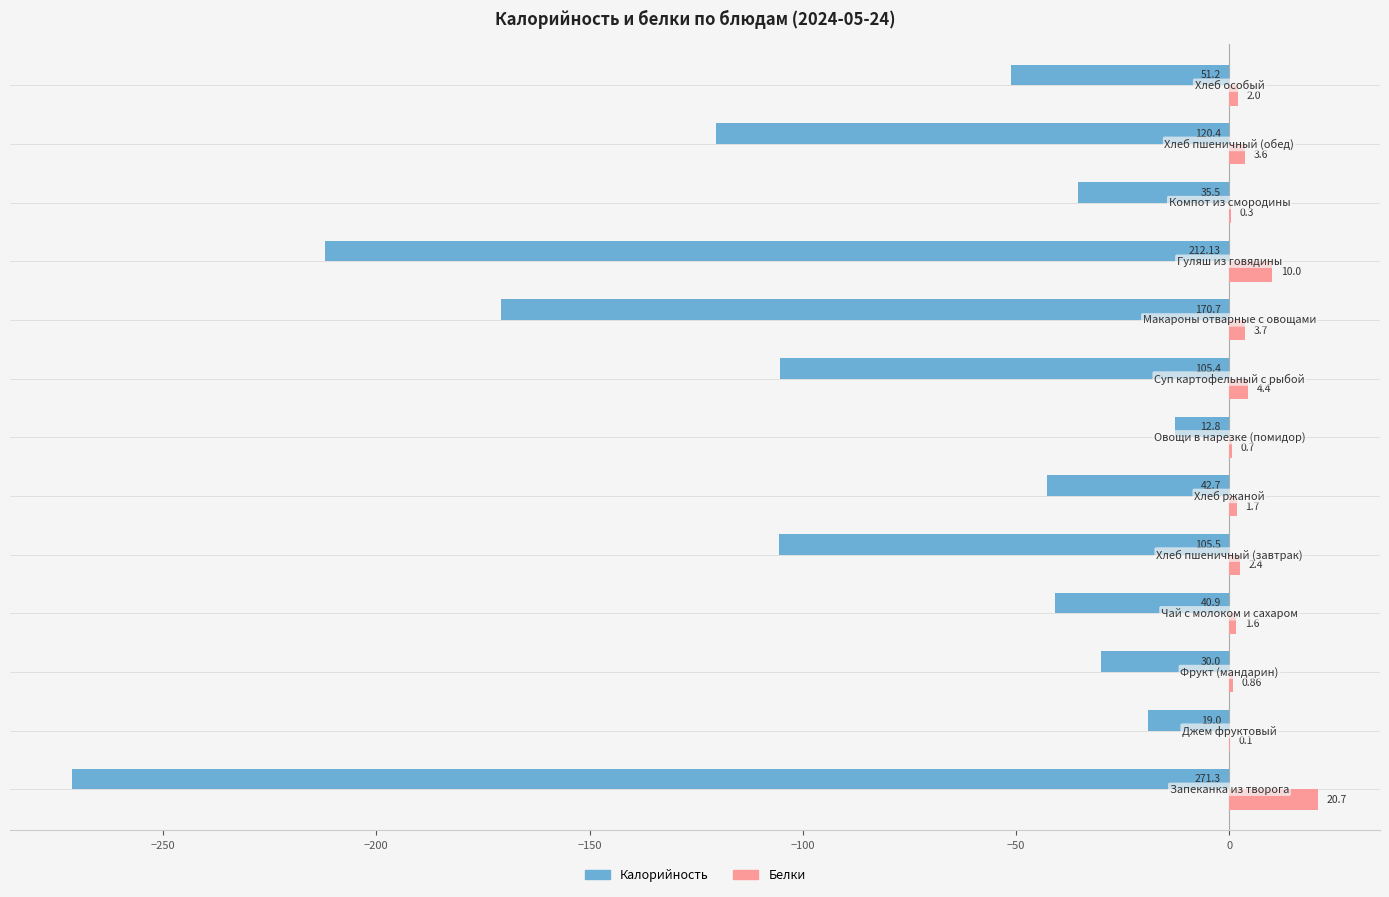

What is the sum of all Белки values?

52.1